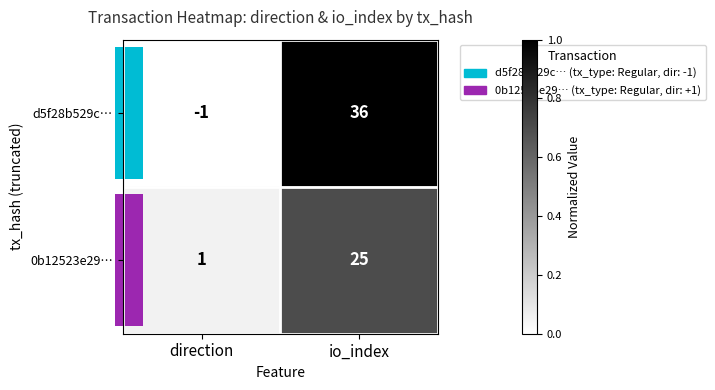

The d5f28b529c… series shows 15 at io_index. True or false?

False